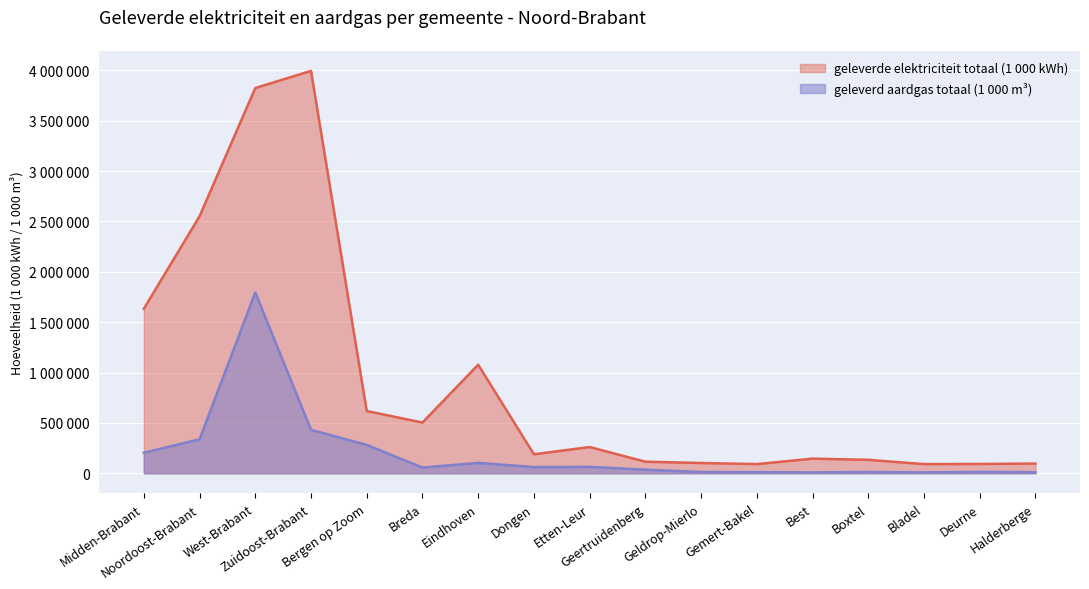

True or false: geleverde elektriciteit totaal (1 000 kWh) and geleverd aardgas totaal (1 000 m3) cross at least once.

False